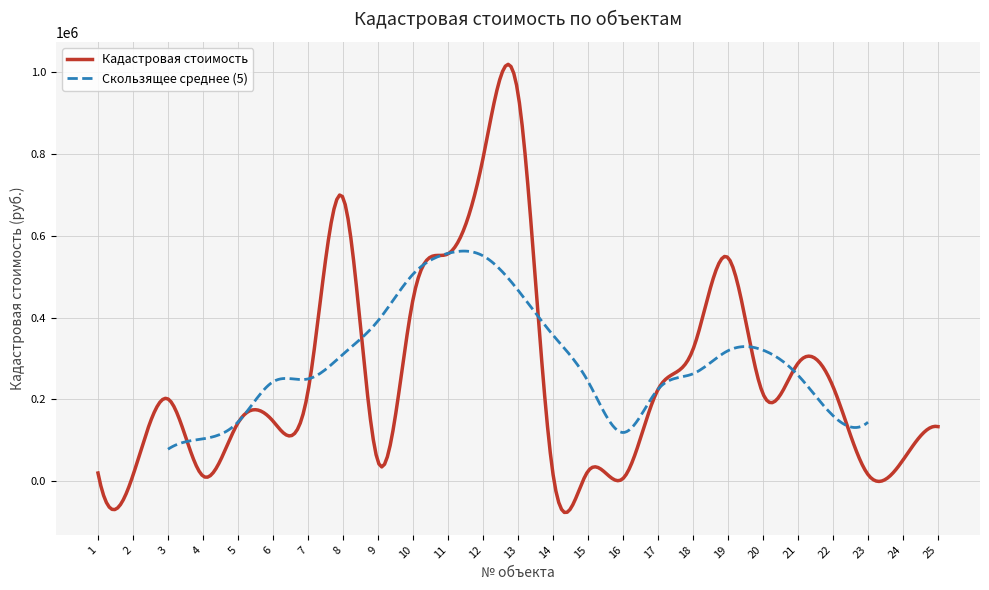

Reading right to left, list all the values displayed in this chart.

25=133626.2	24=51901.9	23=16435.2	22=231644.4	21=288575.1	20=213910.4	19=546837.1	18=322392.8	17=224273.3	16=6682.6	15=24578.4	14=17875.2	13=948784.5	12=789278.7	11=556070.2	10=444368.2	9=48058.9	8=693518.9	7=219468.0	6=147250.9	5=142669.9	4=12793.1	3=201368.2	2=14767.6	1=20177.4